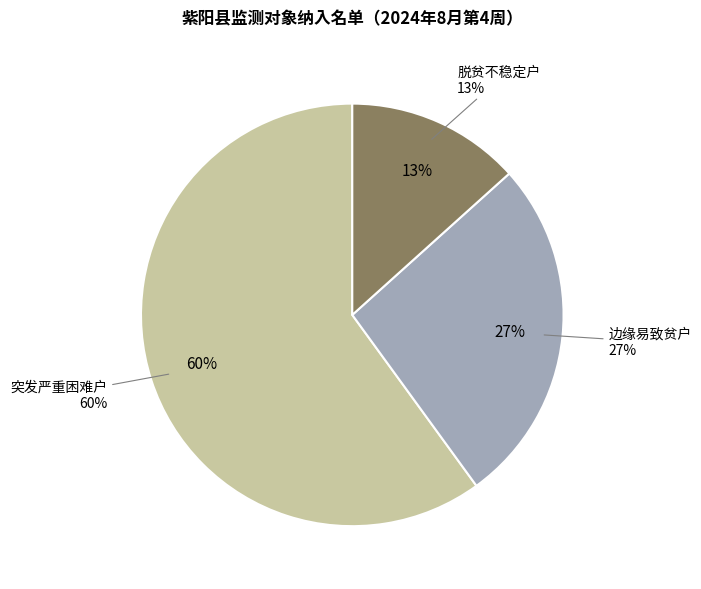

Rank the categories by value from highest to lowest.

突发严重困难户, 边缘易致贫户, 脱贫不稳定户